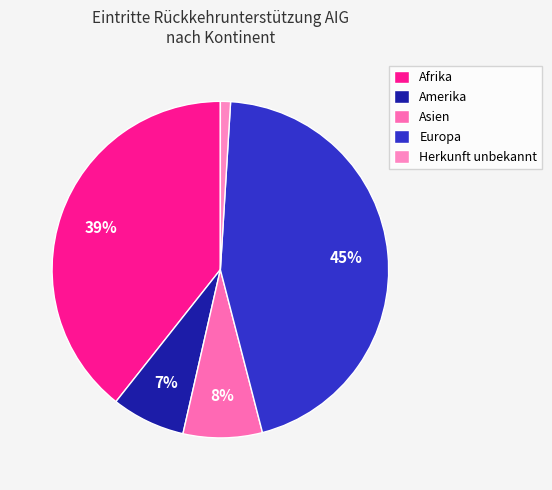

What percentage do Afrika and Asien together represent?

46.9%